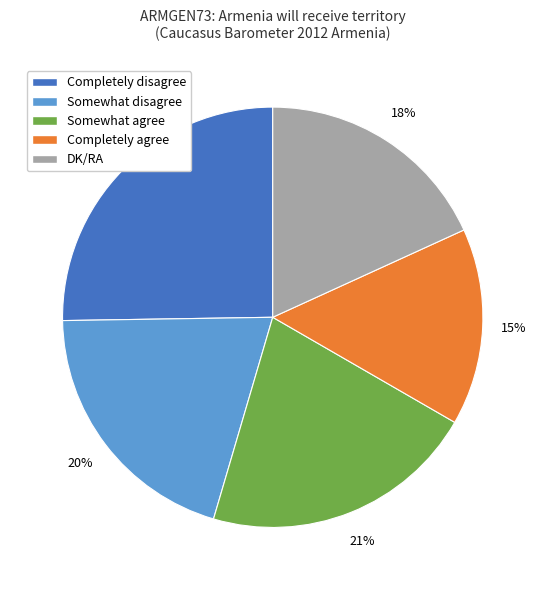

True or false: Somewhat disagree accounts for 28% of the total.

False